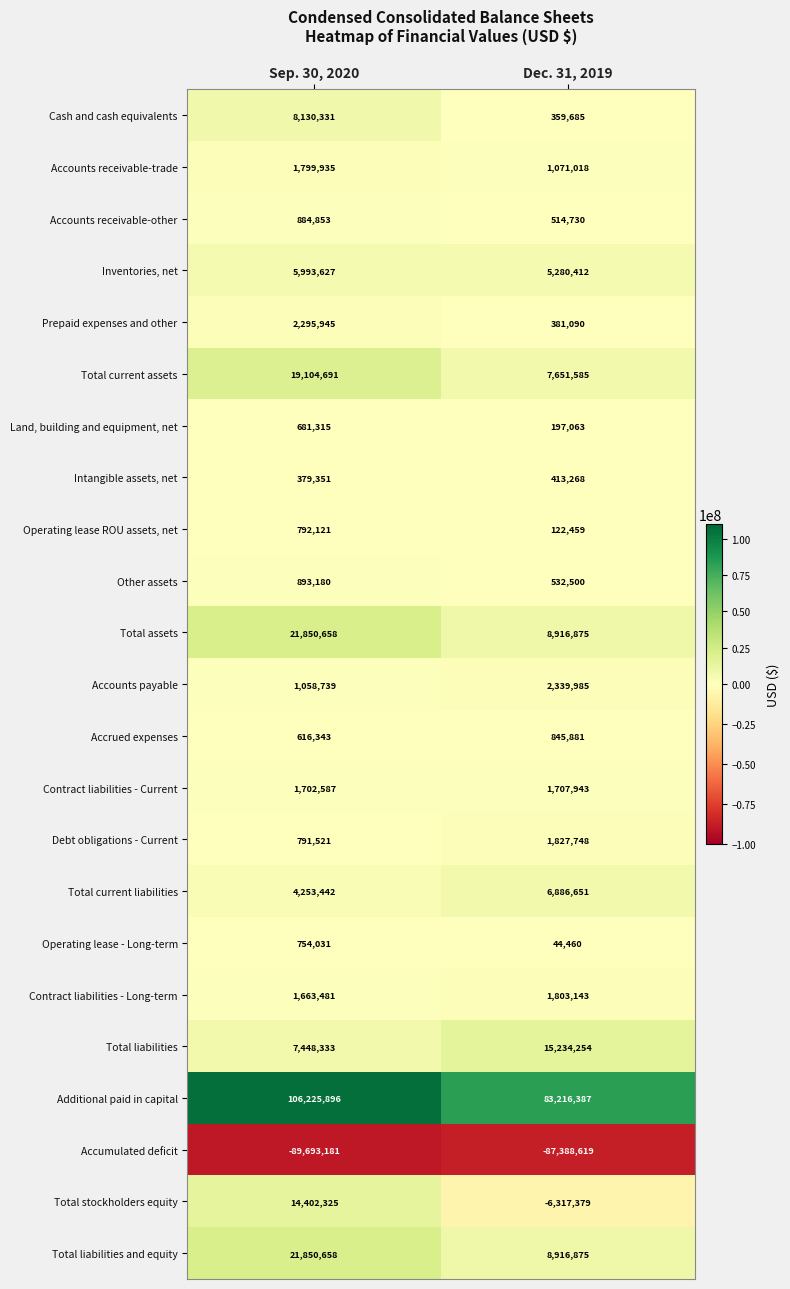

Is it true that Additional paid in capital equals 106225896 at Sep. 30, 2020?

True